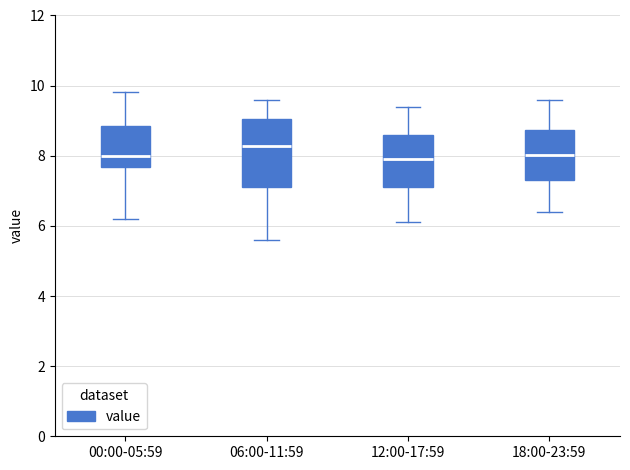

Reading left to right, read every box against the y-axis: the position of its median line, the range the box covers, and the ends of its whiskers. The values are not printed on the chart, so give them approximately, as read against the axis.

00:00-05:59: median 8.0, box 7.6 to 8.8, whiskers 6.2 to 9.8
06:00-11:59: median 8.2, box 7.2 to 9.0, whiskers 5.6 to 9.6
12:00-17:59: median 8.0, box 7.2 to 8.6, whiskers 6.2 to 9.4
18:00-23:59: median 8.0, box 7.4 to 8.8, whiskers 6.4 to 9.6